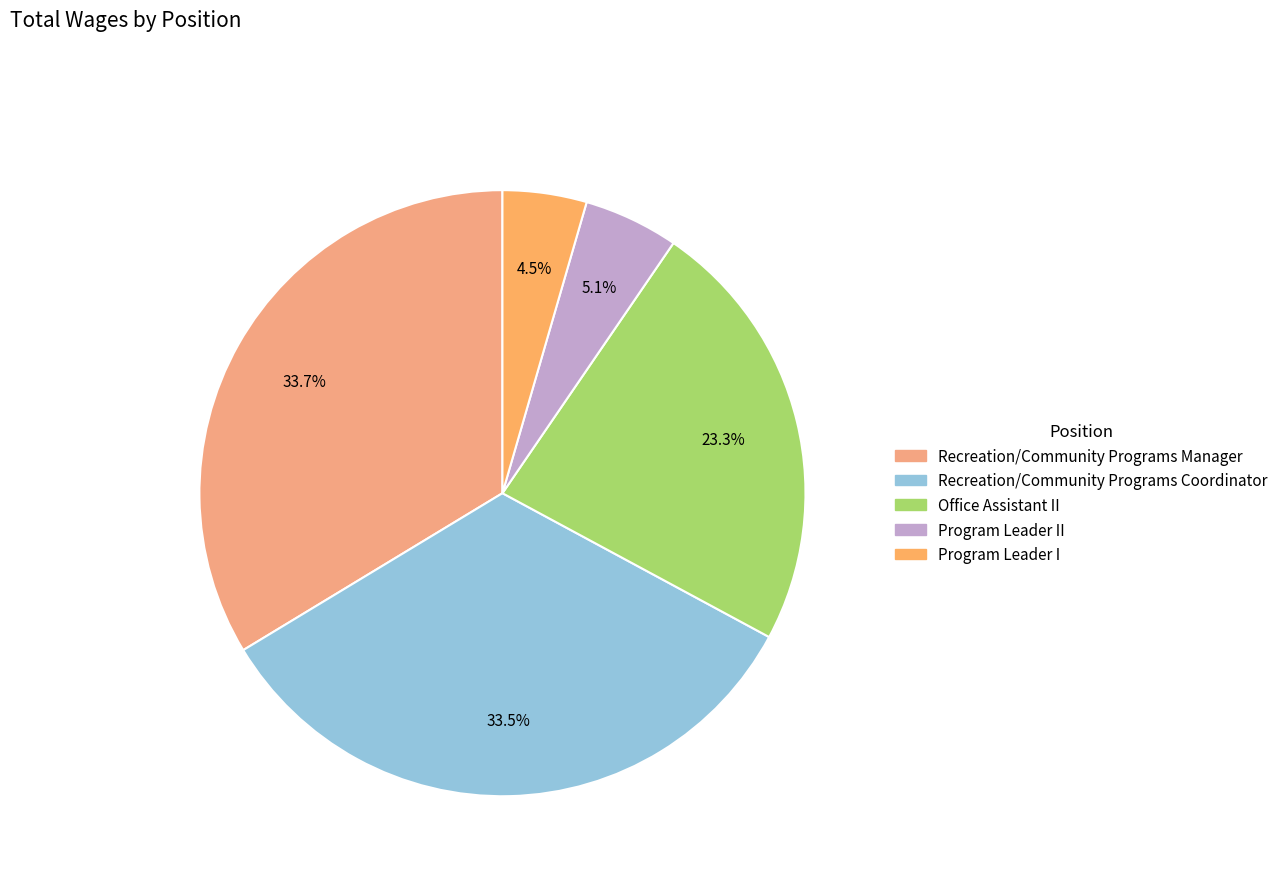

Count the number of slices in the pie.

5